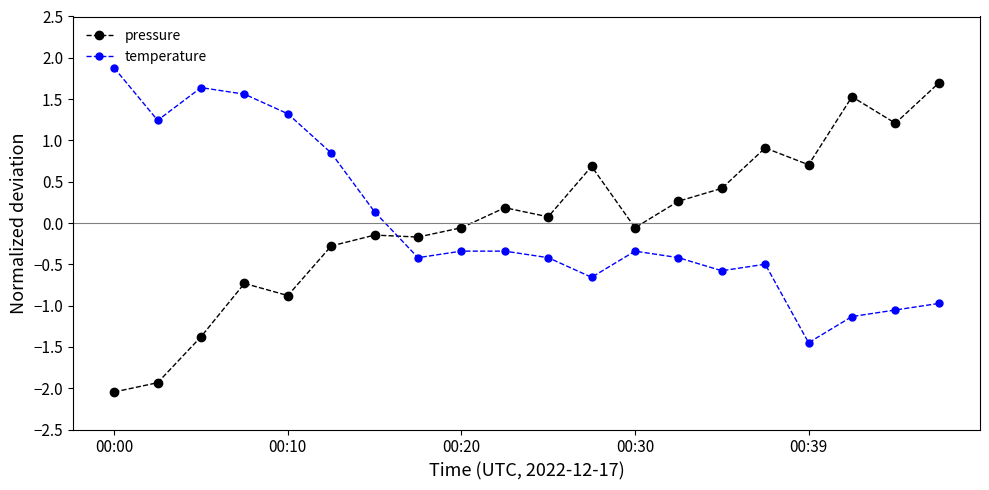

Rank the series by their maximum value, from highest to lowest.

temperature, pressure